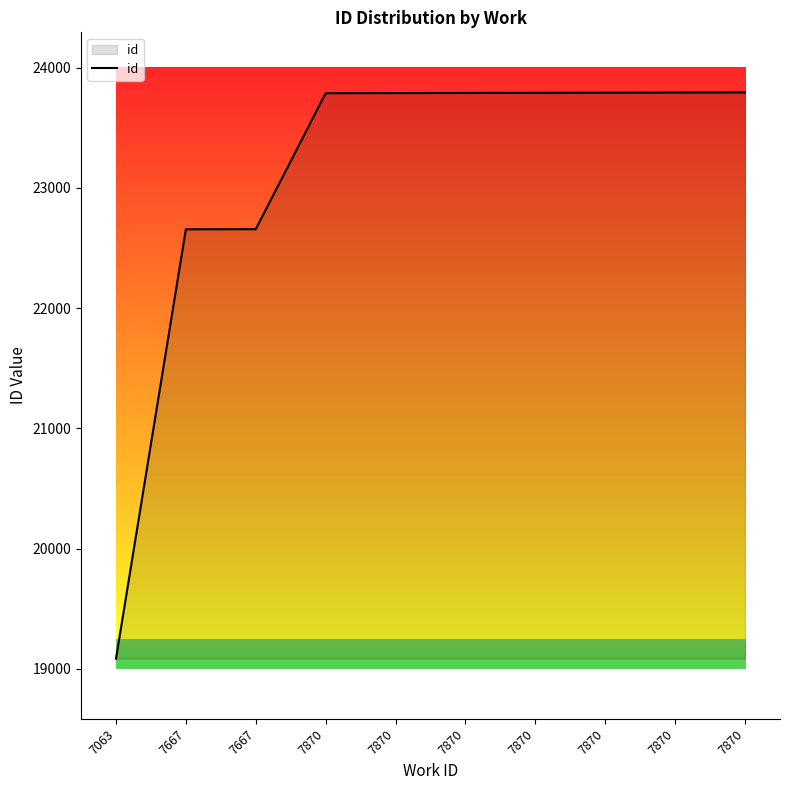

What is the average value?

23094